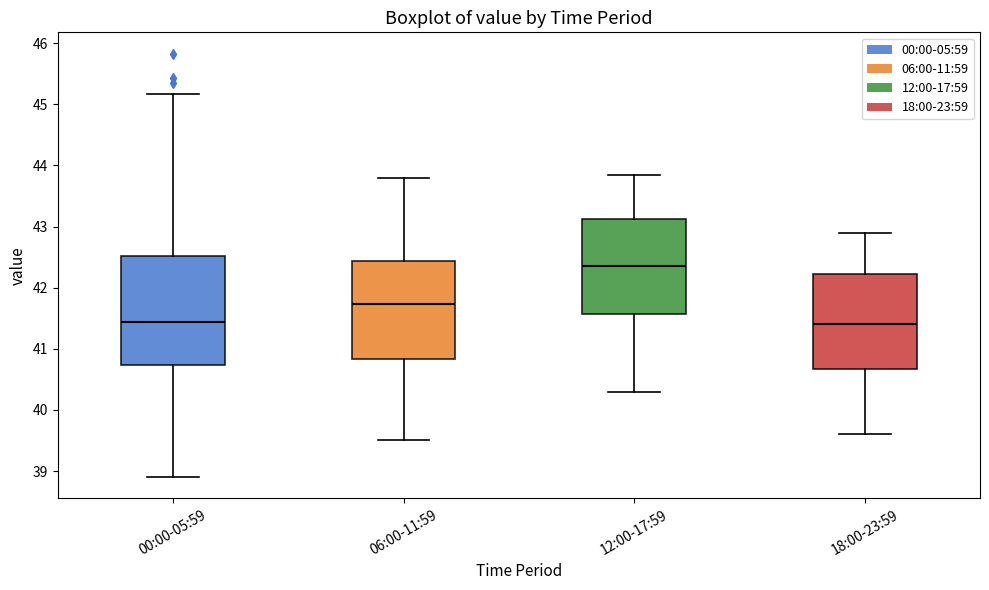

Reading left to right, transcribe this box plot: for each box, give where its median line is, the range the box spans, and where its two whiskers end, as read against the y-axis. The values are not printed on the chart, so give them approximately, as read against the axis.

00:00-05:59: median 41.4, box 40.7 to 42.5, whiskers 38.9 to 45.2
06:00-11:59: median 41.7, box 40.8 to 42.4, whiskers 39.5 to 43.8
12:00-17:59: median 42.4, box 41.6 to 43.1, whiskers 40.3 to 43.9
18:00-23:59: median 41.4, box 40.7 to 42.2, whiskers 39.6 to 42.9